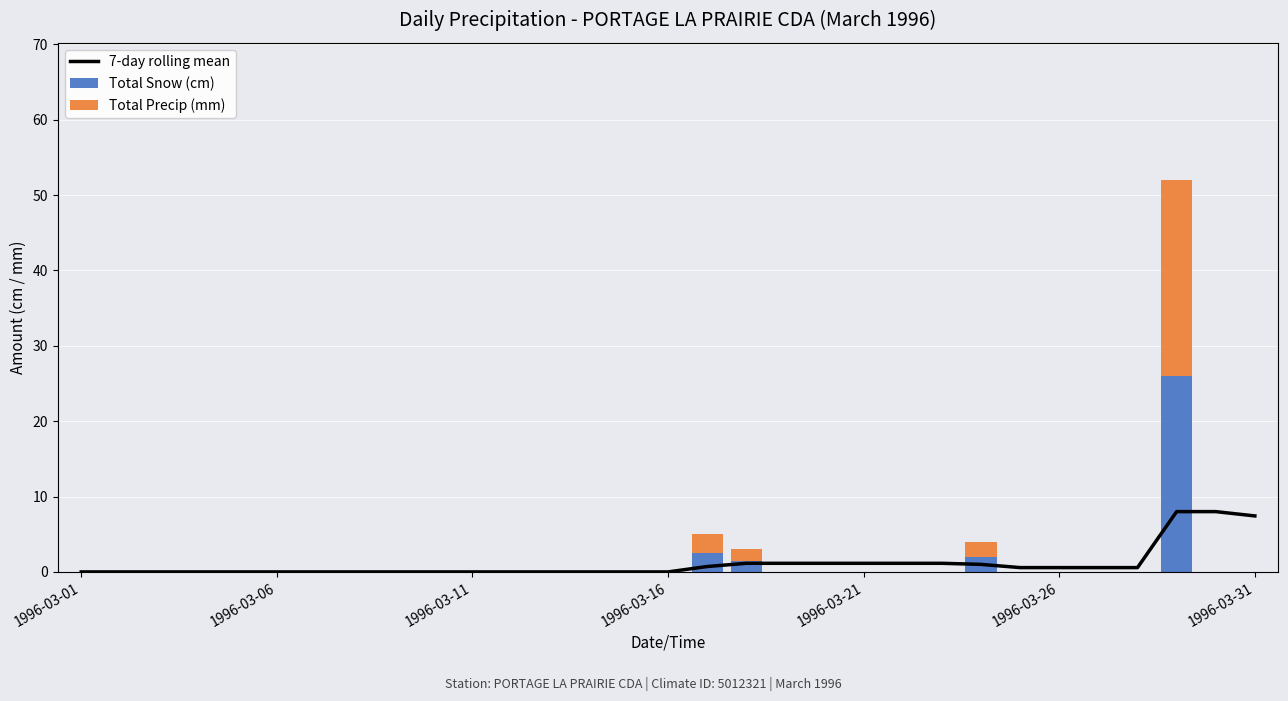

Does the chart contain any negative values?

No